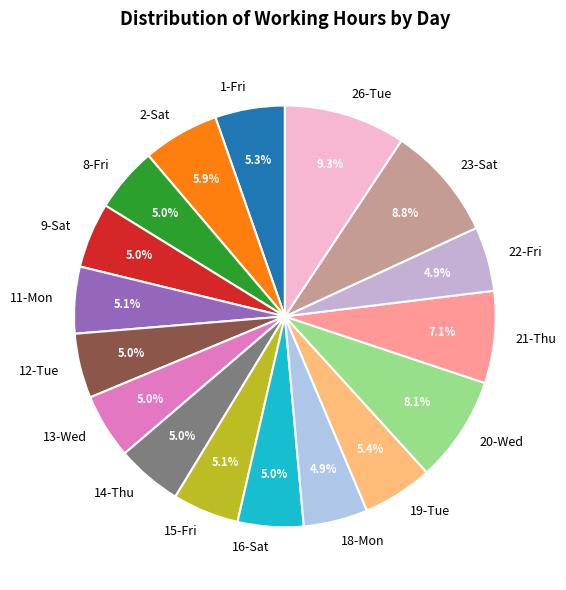

What is the ratio of the value at 16-Sat to the value at 9-Sat?

1.0